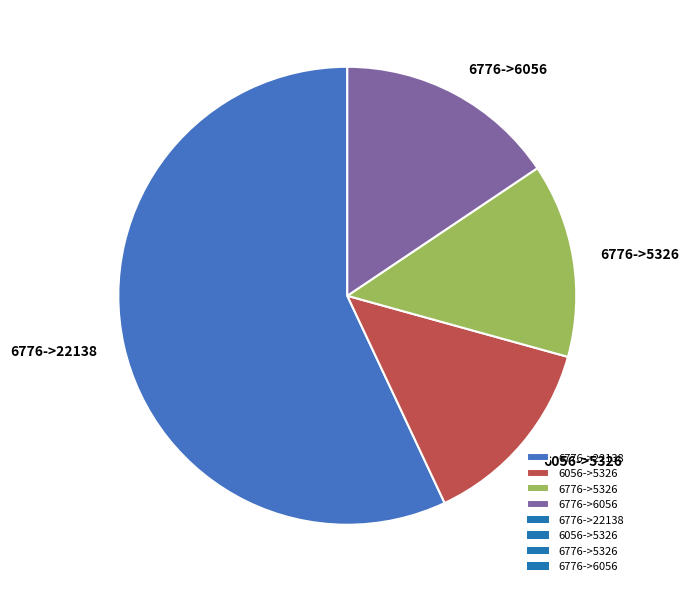

Which has a higher value, 6056->5326 or 6776->22138?

6776->22138